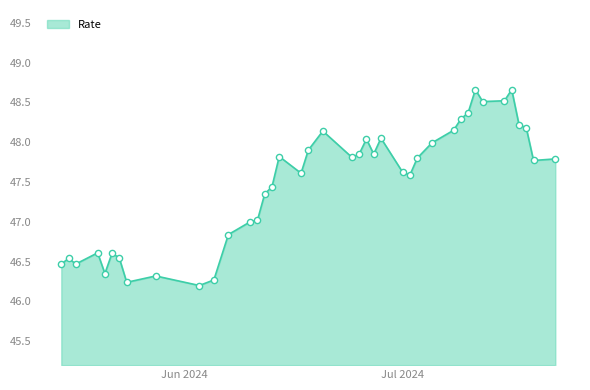

What is the maximum value shown in the chart?

48.7